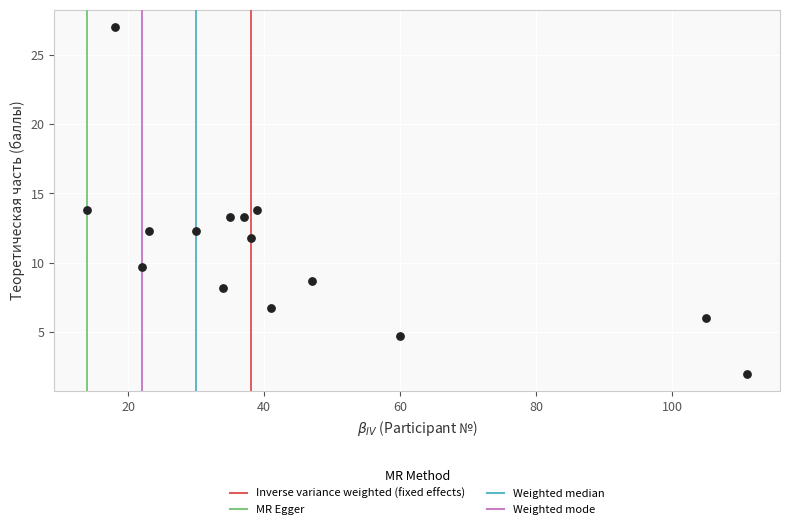

What is the range of Y values (max minus min)?

25.0